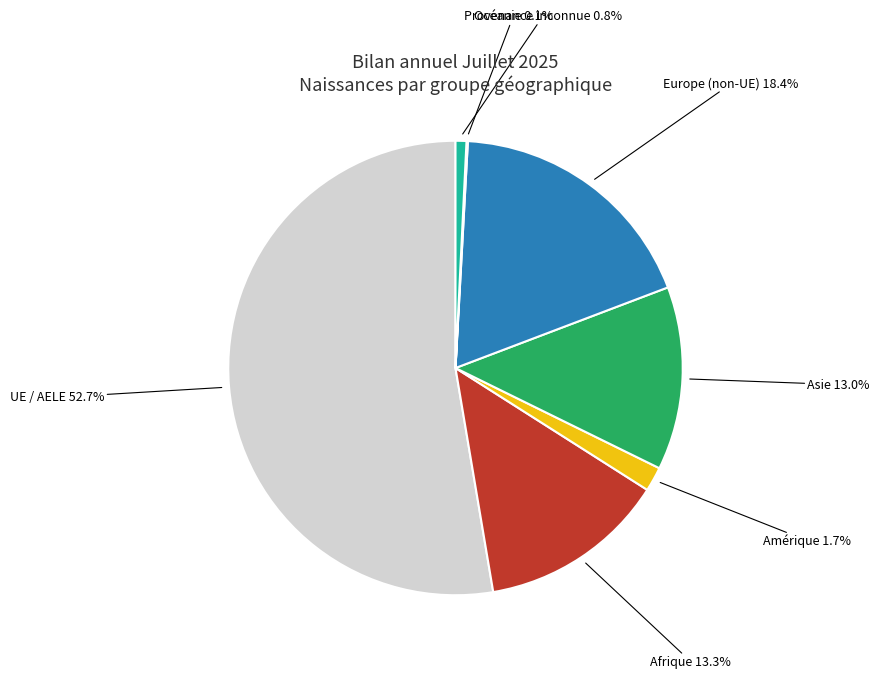

Is Amérique the majority of the pie?

No